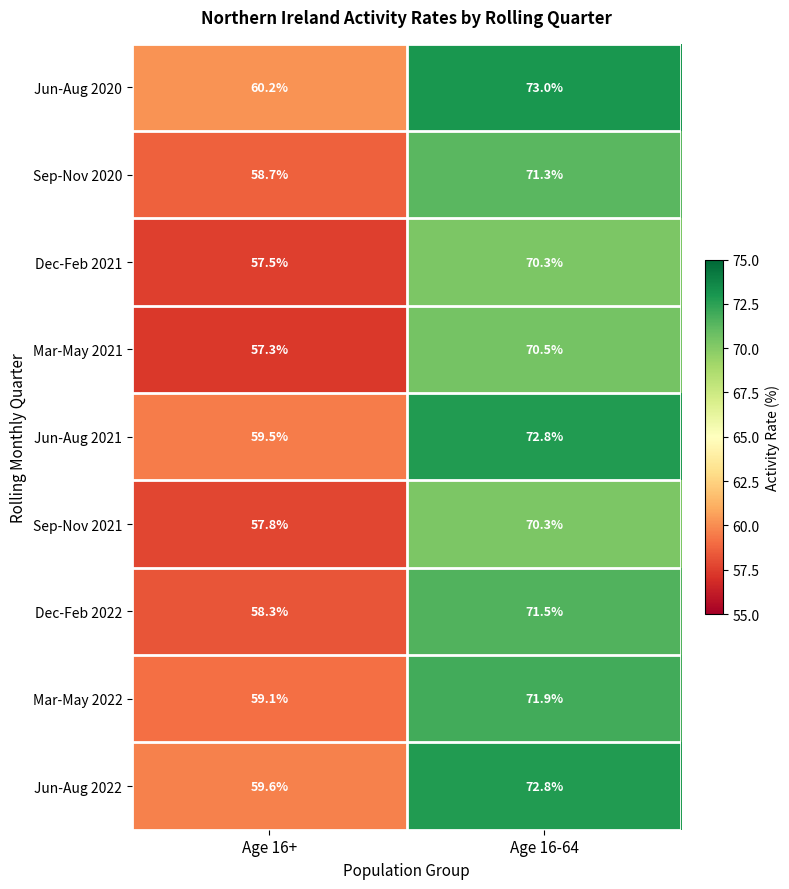

At which label is Mar-May 2022 closest to 65?

Age 16+